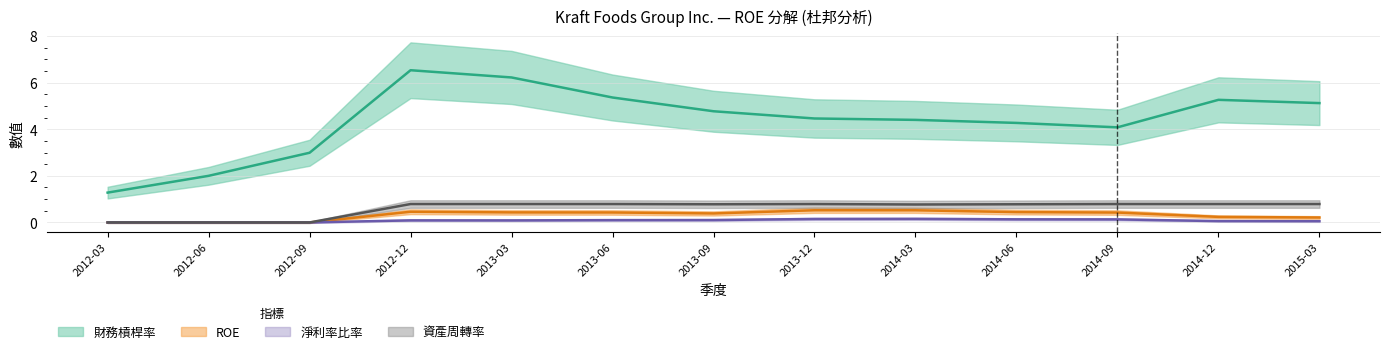

In ROE, how many points are higher than both neighbors (excluding endpoints)?

2